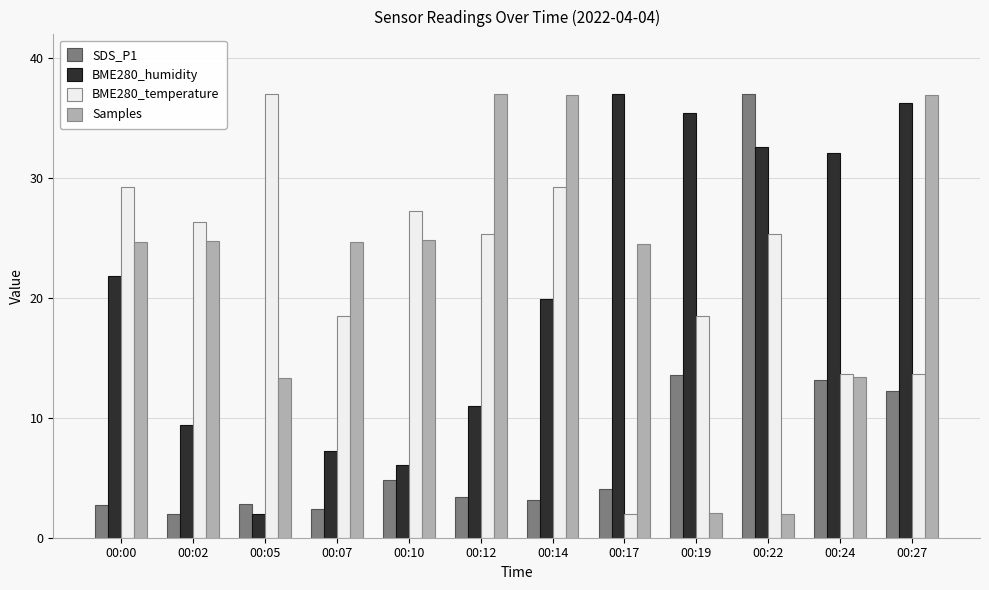

What is the difference between the highest and lowest values at 00:17?

35.0